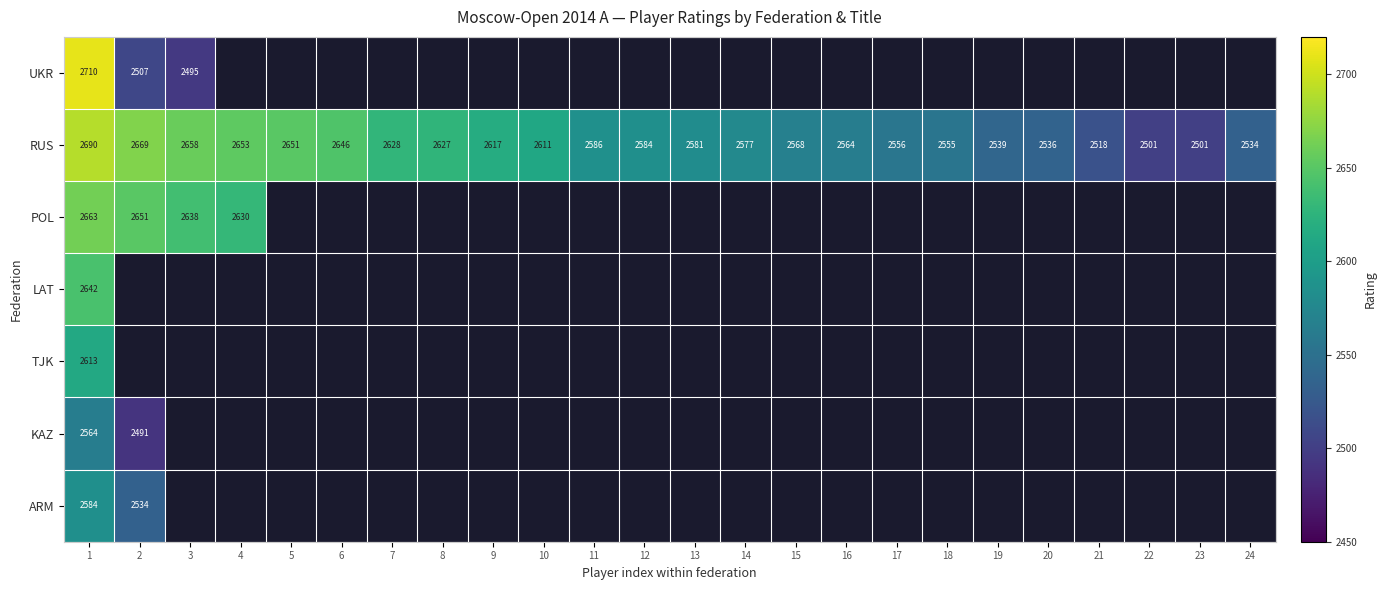

Which has a higher value, 15 or 6?

6